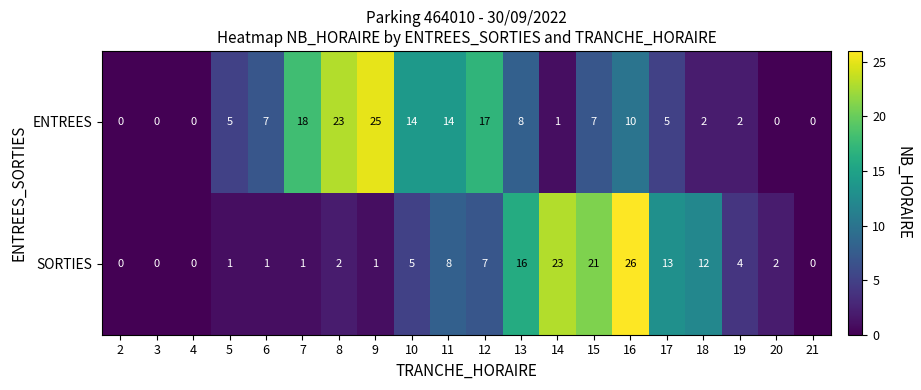

Where is SORTIES nearest to the value 13?

17